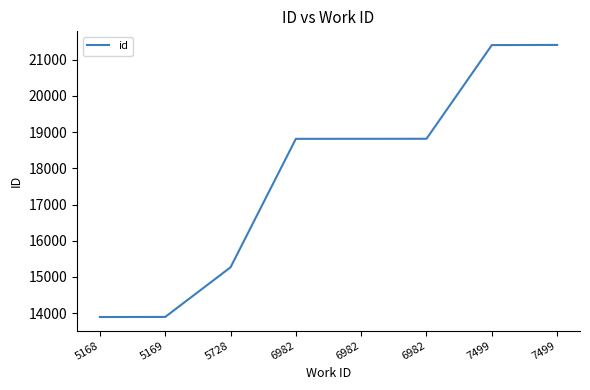

Does the chart display data point markers on the line(s)?

No